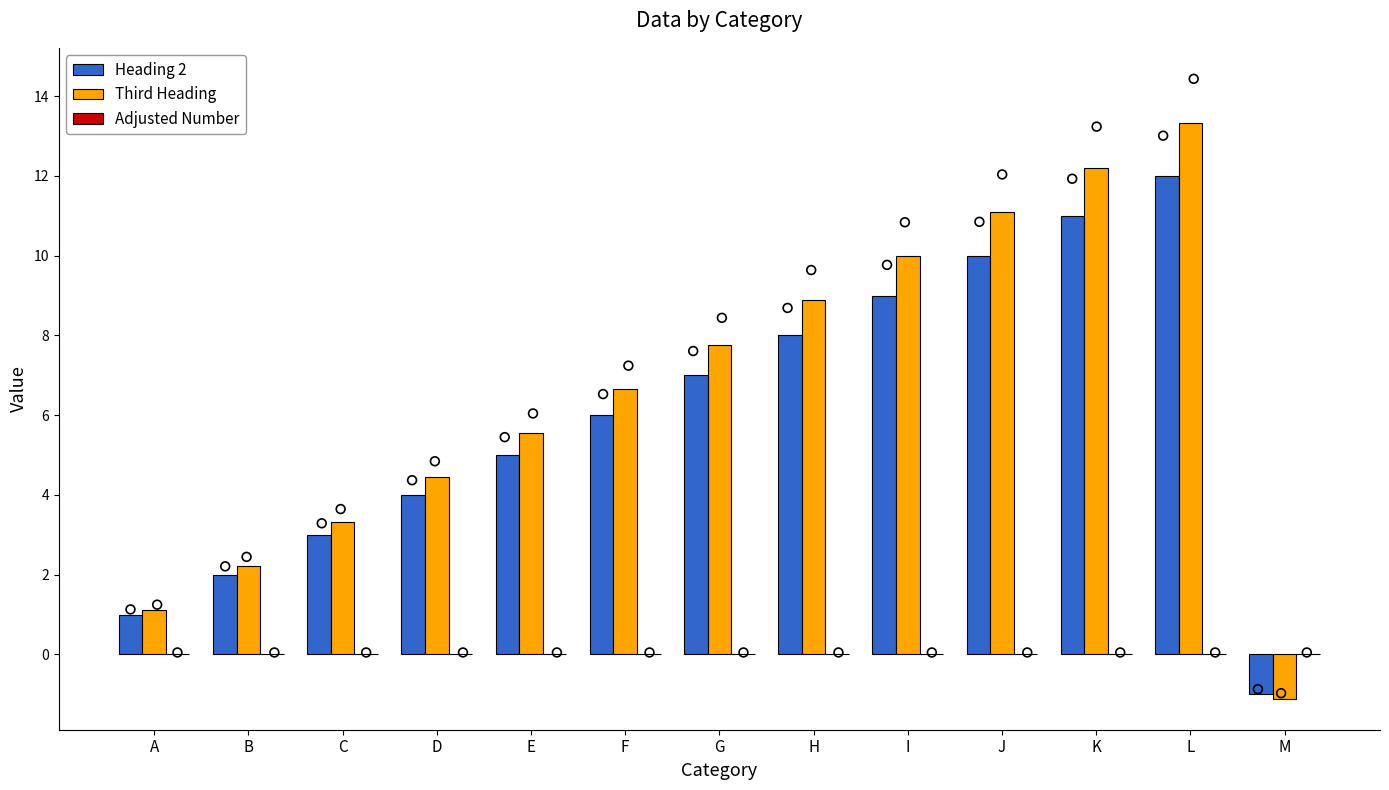

Is the value of Adjusted Number at F greater than the value of Heading 2 at I?

No